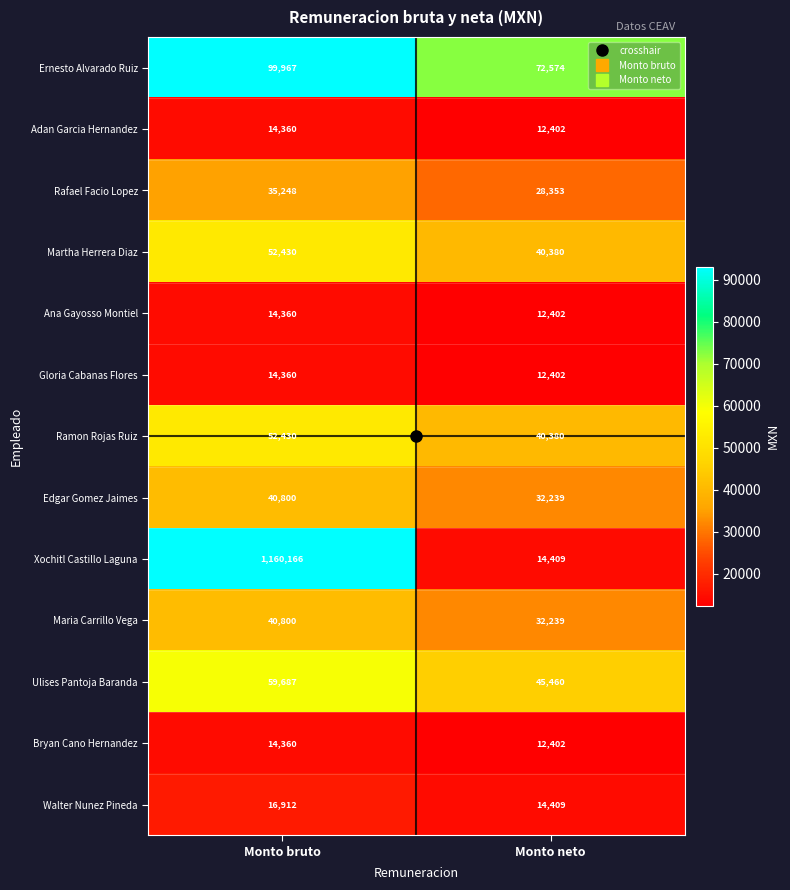

What is the approximate value of Maria Carrillo Vega at Monto neto?

32239